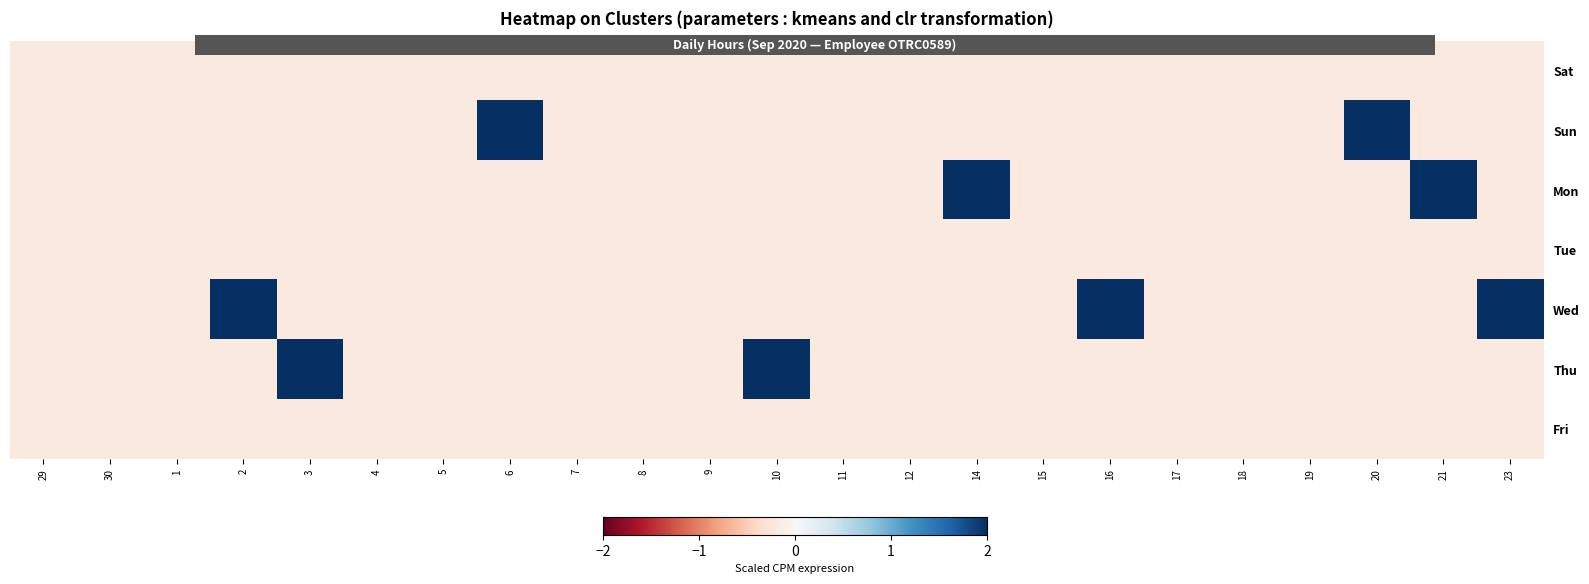

What is the difference between the highest and lowest values at 3?

5.6